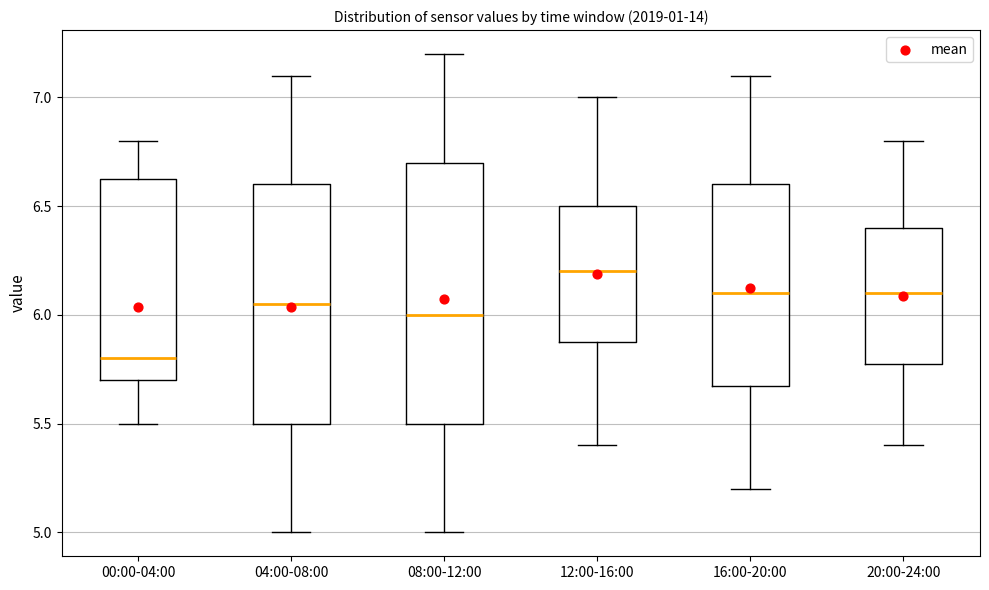

Which box has the highest median line?

12:00-16:00